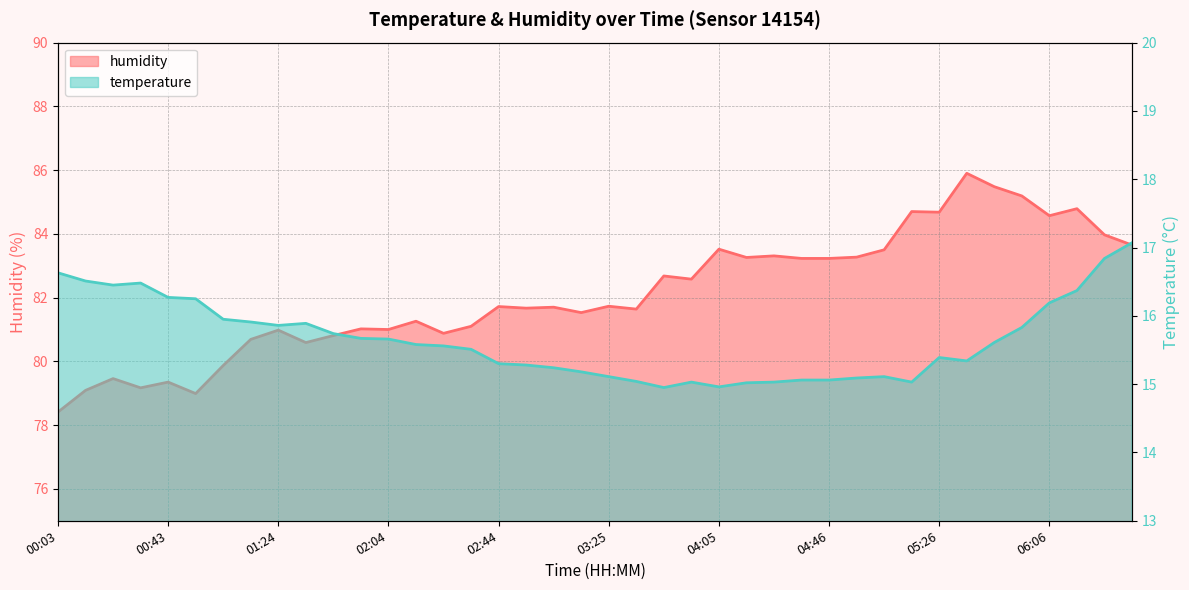

Where does the temperature series first go above 15?

00:03